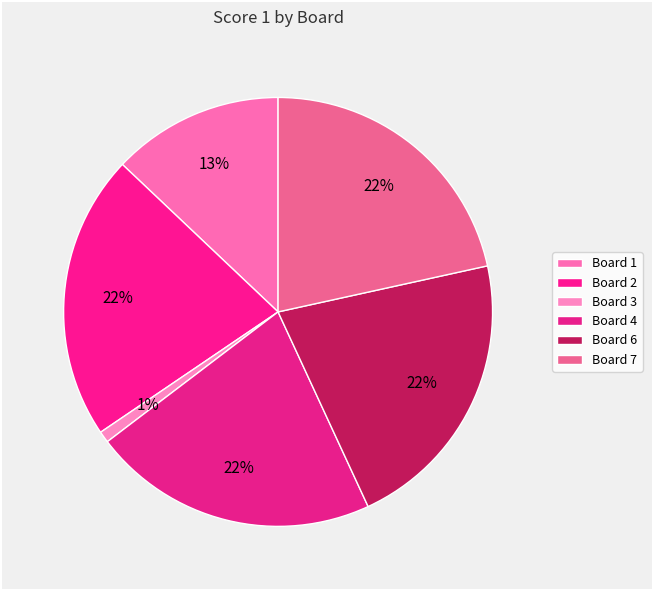

How many segments does this pie chart have?

6